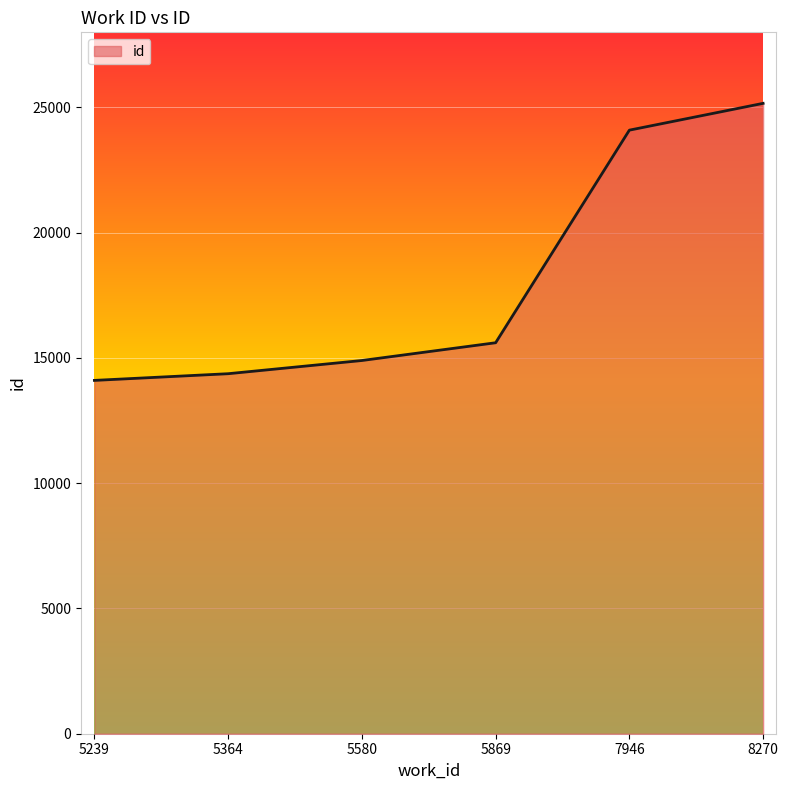

What is the average value?

18041